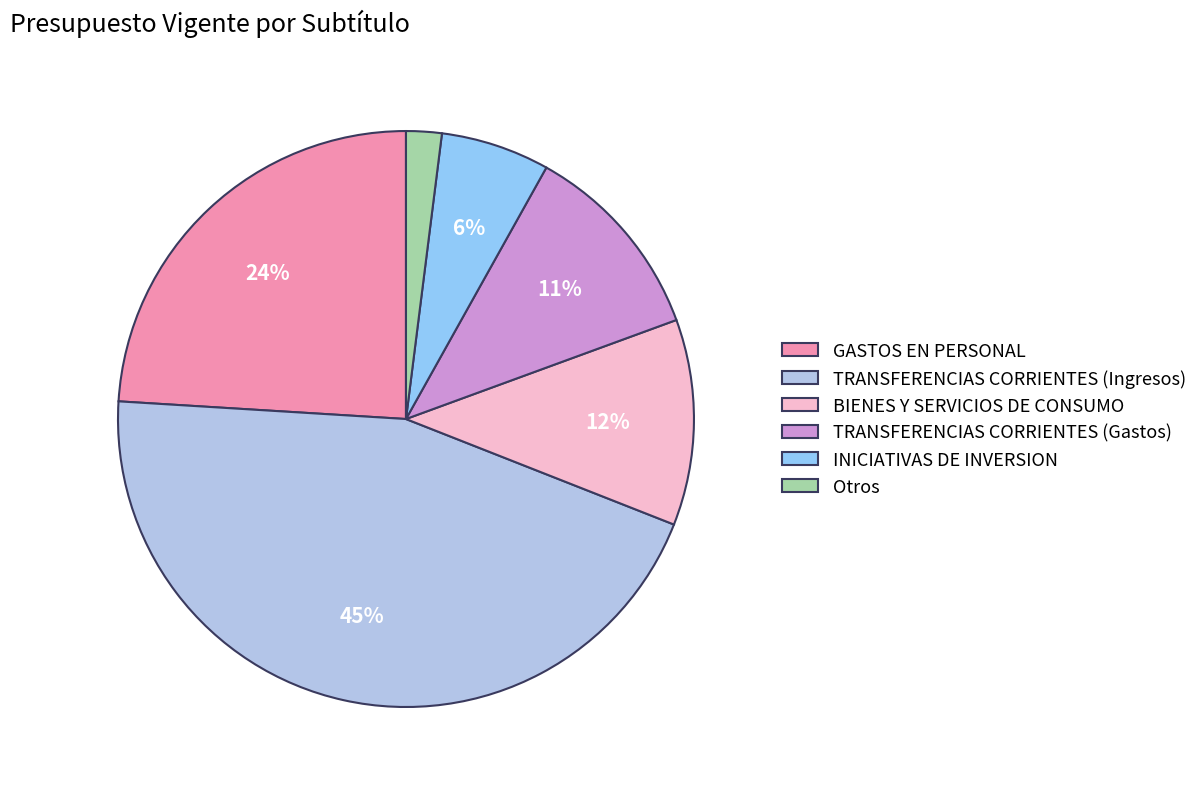

The TRANSFERENCIAS CORRIENTES (Gastos) slice represents 20% of the pie. True or false?

False